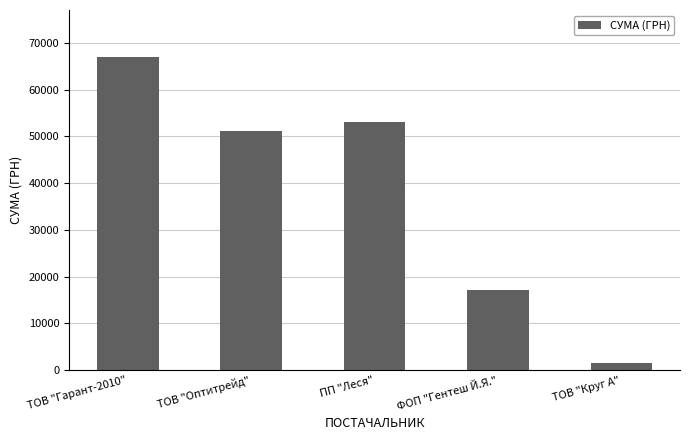

What is the label of the 2nd bar from the right?

ФОП "Гентеш Й.Я."